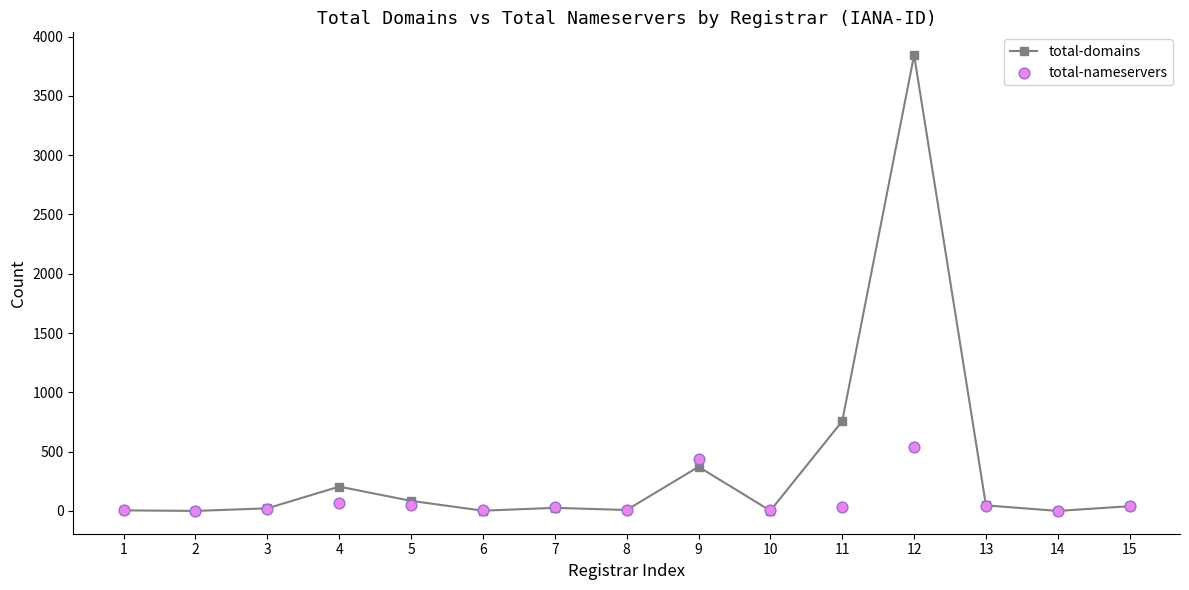

At which category is the sum across all series the highest?

12